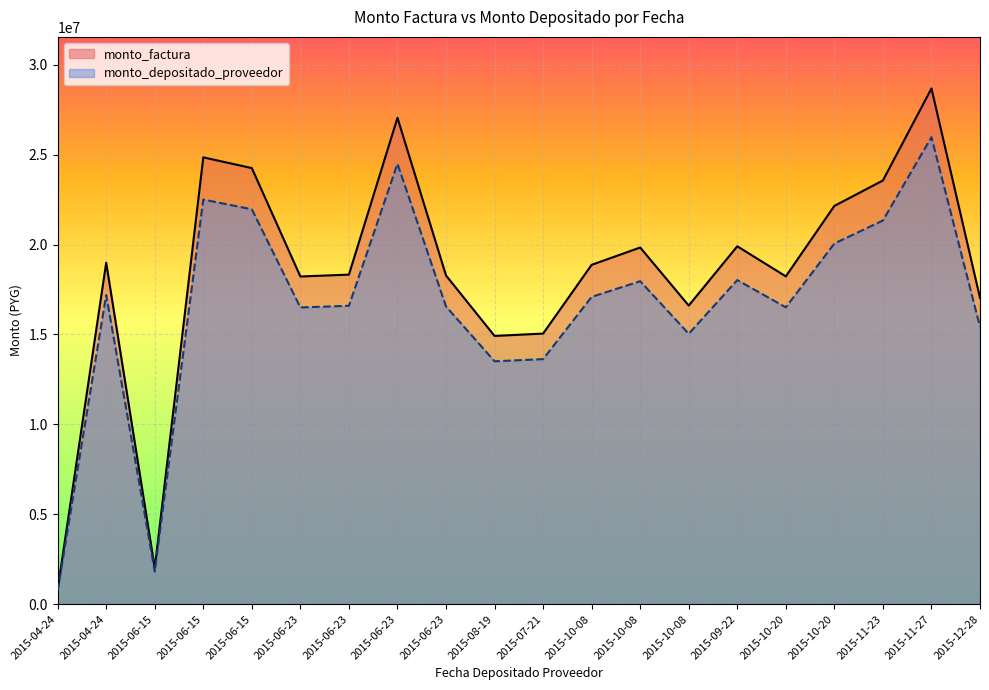

How many data points in monto_depositado_proveedor are above 17091761?

9